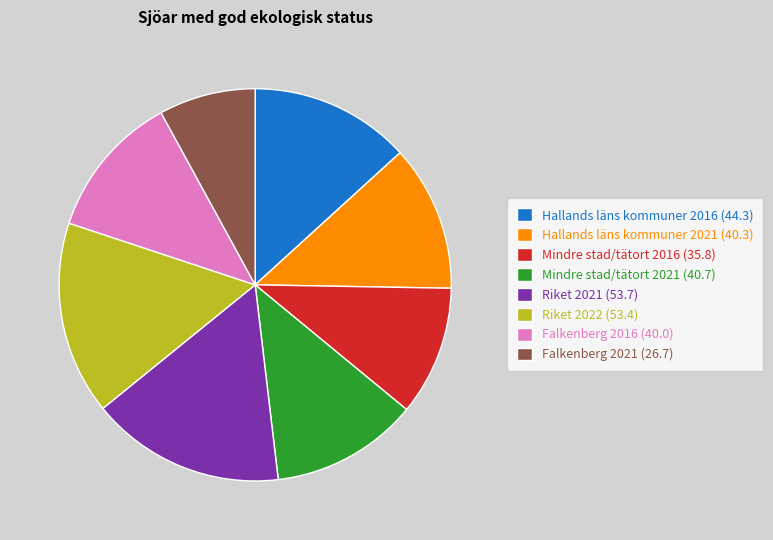

Between Mindre stad/tätort 2016 (35.8) and Riket 2021 (53.7), which is larger?

Riket 2021 (53.7)